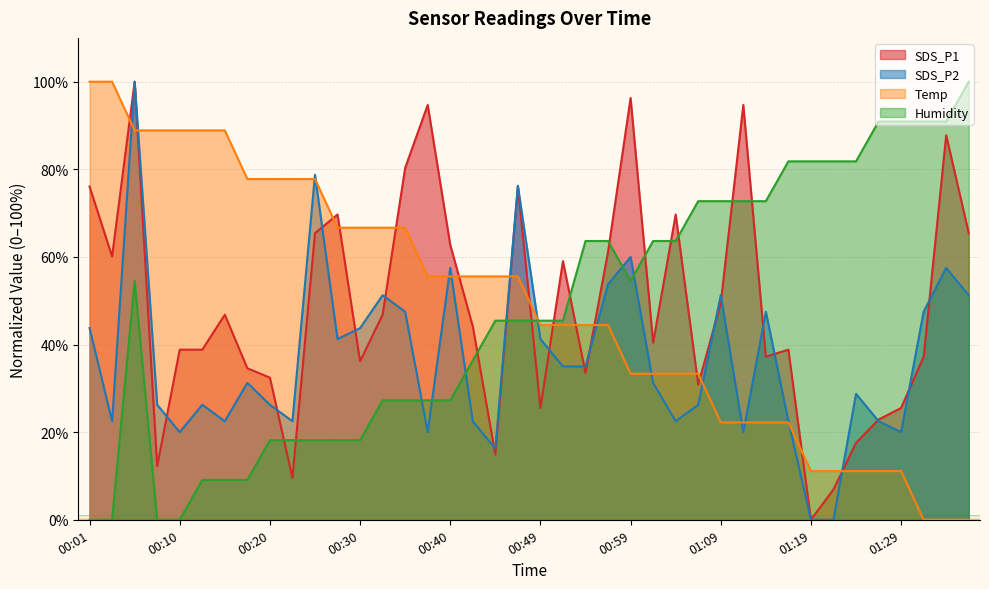

Reading right to left, what are all the values shown in this chart?

SDS_P1: 01:37=65.4	01:34=87.8	01:31=37.2	01:29=25.5	01:27=22.9	01:24=17.6	01:22=6.9	01:19=0.0	01:16=38.8	01:14=37.2	01:11=94.7	01:09=49.5	01:07=30.9	01:04=69.7	01:02=40.4	00:59=96.3	00:57=61.2	00:54=33.5	00:52=59.0	00:49=25.5	00:47=76.1	00:45=14.9	00:42=44.1	00:40=62.8	00:37=94.7	00:35=80.3	00:32=46.8	00:30=36.2	00:27=69.7	00:25=65.4	00:23=9.6	00:20=32.4	00:18=34.6	00:15=46.8	00:13=38.8	00:10=38.8	00:08=12.2	00:06=100.0	00:03=60.1	00:01=76.1
SDS_P2: 01:37=51.2	01:34=57.5	01:31=47.5	01:29=20.0	01:27=22.5	01:24=28.7	01:22=0.0	01:19=0.0	01:16=22.5	01:14=47.5	01:11=20.0	01:09=51.2	01:07=26.2	01:04=22.5	01:02=31.2	00:59=60.0	00:57=53.8	00:54=35.0	00:52=35.0	00:49=41.2	00:47=76.2	00:45=16.3	00:42=22.5	00:40=57.5	00:37=20.0	00:35=47.5	00:32=51.2	00:30=43.7	00:27=41.2	00:25=78.7	00:23=22.5	00:20=26.2	00:18=31.2	00:15=22.5	00:13=26.2	00:10=20.0	00:08=26.2	00:06=100.0	00:03=22.5	00:01=43.7
Temp: 01:37=0.0	01:34=0.0	01:31=0.0	01:29=11.1	01:27=11.1	01:24=11.1	01:22=11.1	01:19=11.1	01:16=22.2	01:14=22.2	01:11=22.2	01:09=22.2	01:07=33.3	01:04=33.3	01:02=33.3	00:59=33.3	00:57=44.4	00:54=44.4	00:52=44.4	00:49=44.4	00:47=55.6	00:45=55.6	00:42=55.6	00:40=55.6	00:37=55.6	00:35=66.7	00:32=66.7	00:30=66.7	00:27=66.7	00:25=77.8	00:23=77.8	00:20=77.8	00:18=77.8	00:15=88.9	00:13=88.9	00:10=88.9	00:08=88.9	00:06=88.9	00:03=100.0	00:01=100.0
Humidity: 01:37=100.0	01:34=90.9	01:31=90.9	01:29=90.9	01:27=90.9	01:24=81.8	01:22=81.8	01:19=81.8	01:16=81.8	01:14=72.7	01:11=72.7	01:09=72.7	01:07=72.7	01:04=63.6	01:02=63.6	00:59=54.5	00:57=63.6	00:54=63.6	00:52=45.5	00:49=45.5	00:47=45.5	00:45=45.5	00:42=36.4	00:40=27.3	00:37=27.3	00:35=27.3	00:32=27.3	00:30=18.2	00:27=18.2	00:25=18.2	00:23=18.2	00:20=18.2	00:18=9.1	00:15=9.1	00:13=9.1	00:10=0.0	00:08=0.0	00:06=54.5	00:03=0.0	00:01=0.0